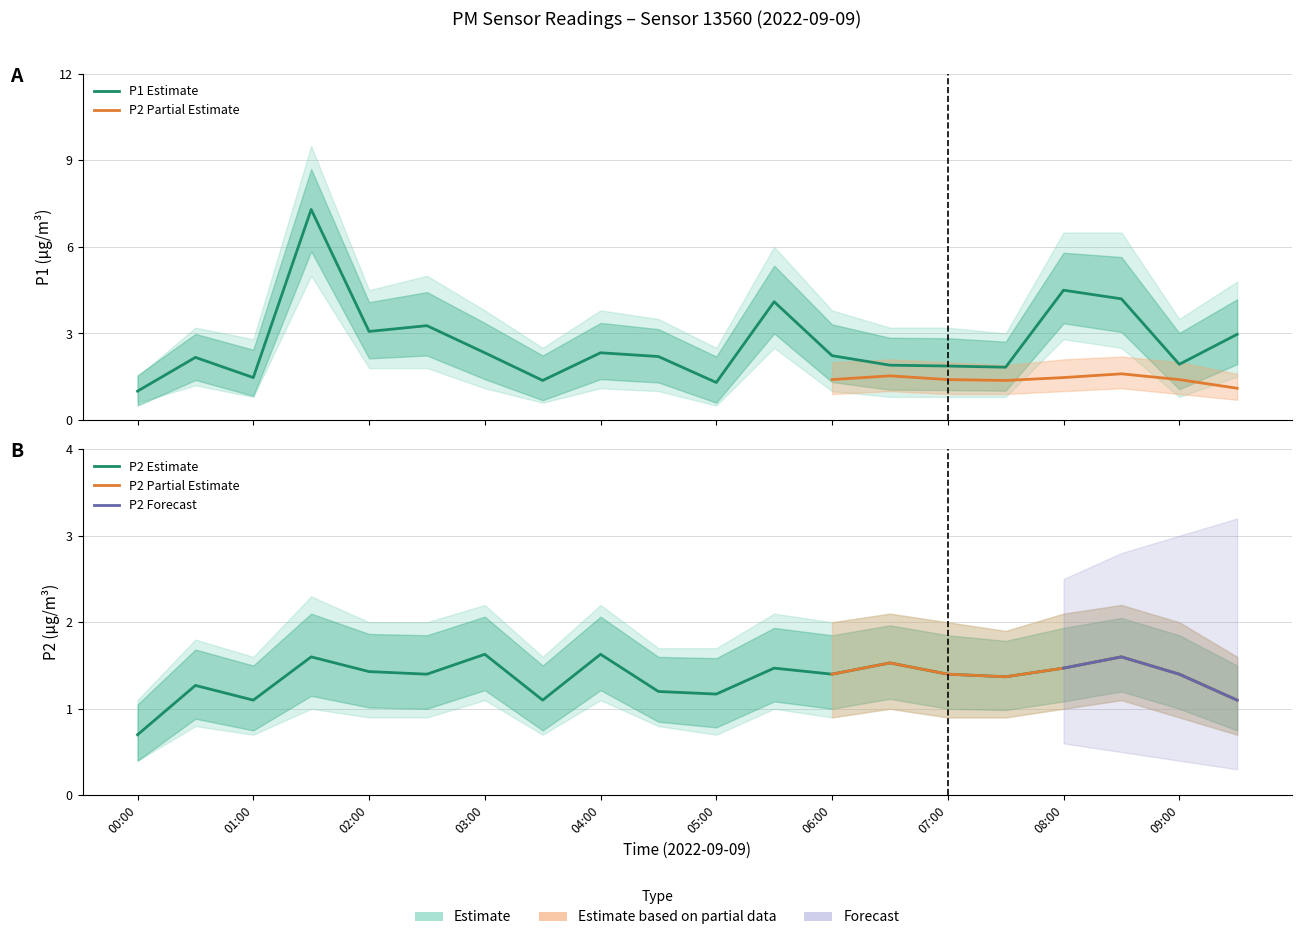

Which series has the largest total across all categories?

P1